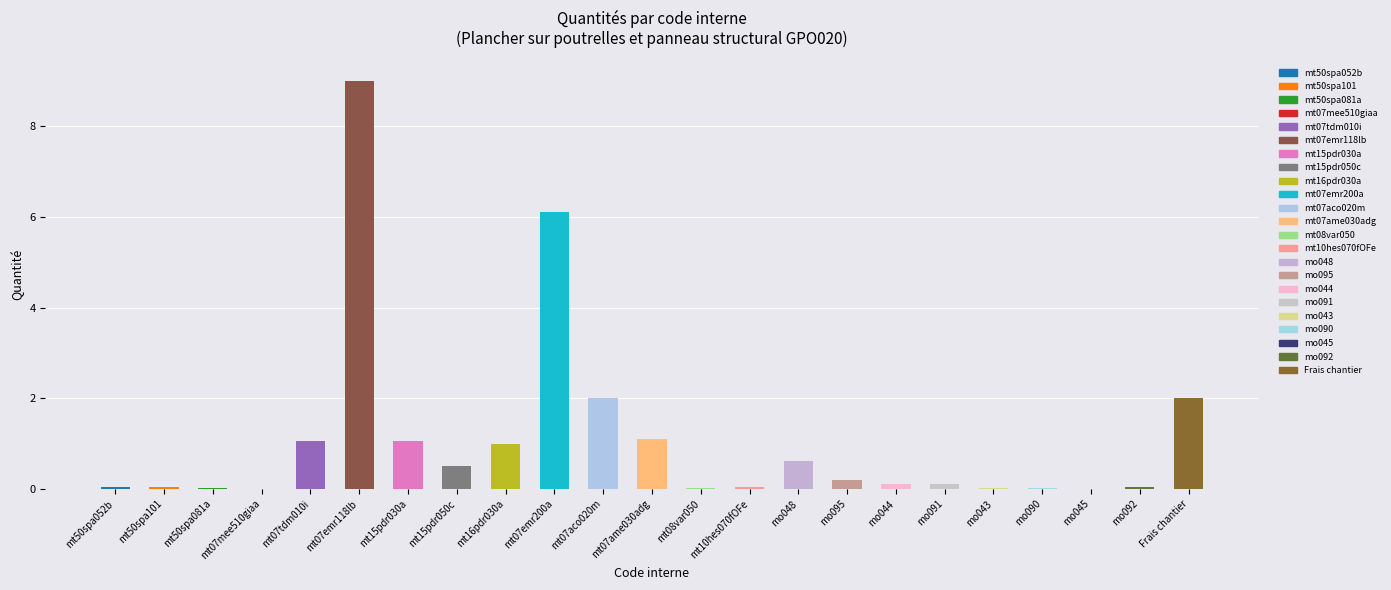

What is the sum of all values?

25.1